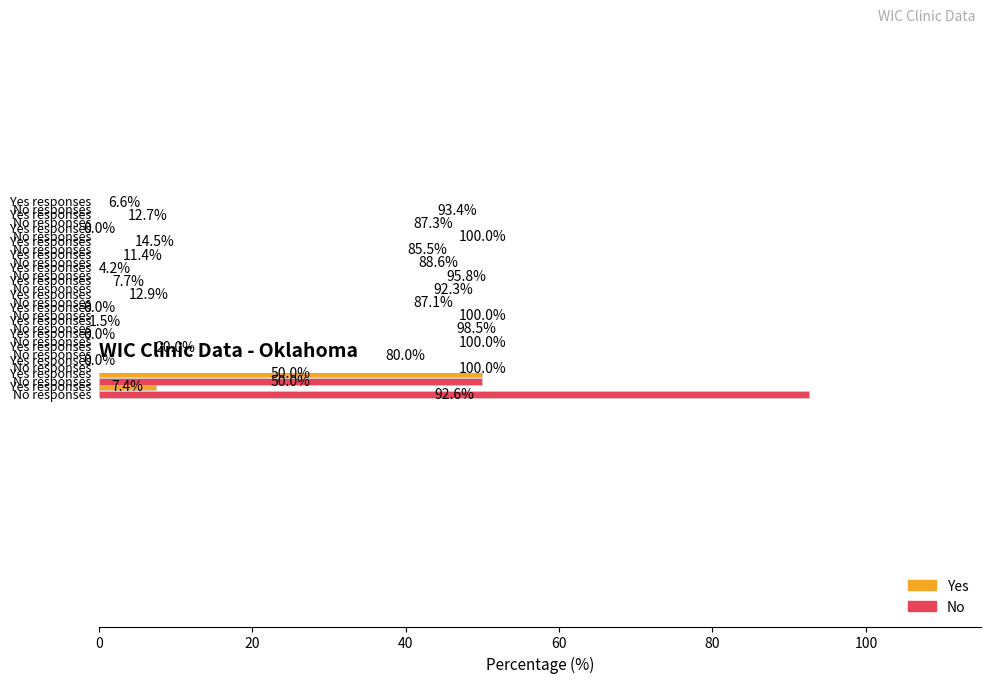

What is the value of the No bar at the 14th from the left?

87.3